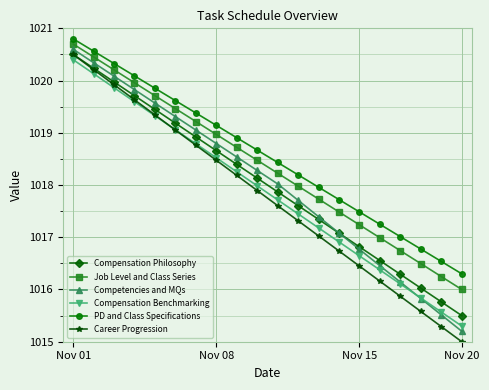

True or false: Compensation Philosophy has more than 1 points higher than both neighbors.

False